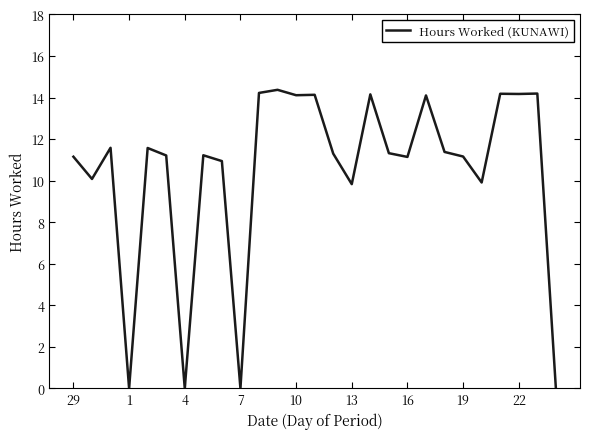

What is the difference between the maximum and minimum values?

14.4